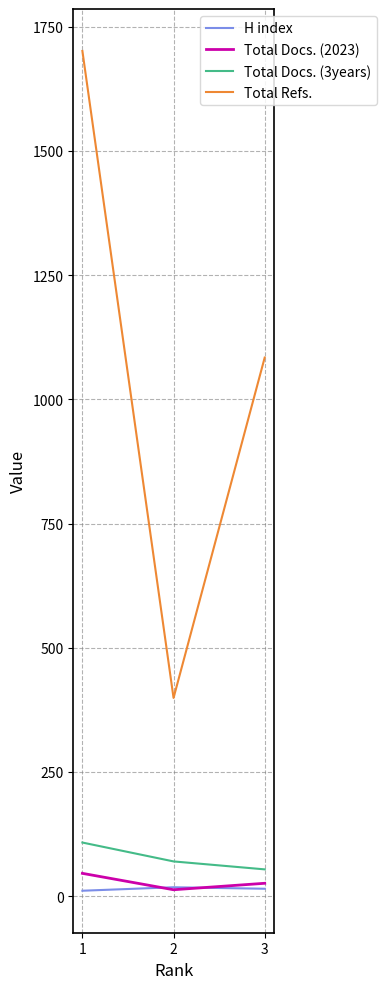

Which series has the largest total across all categories?

Total Refs.